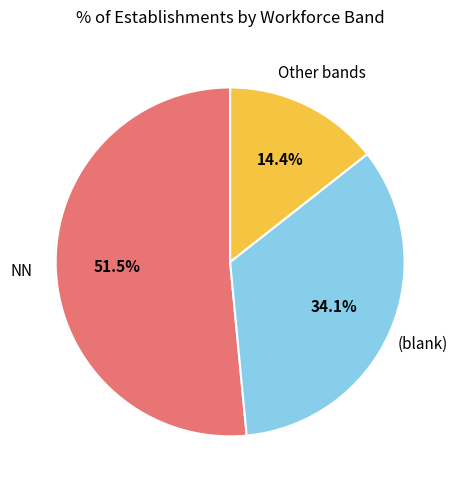

Does any single category account for the majority?

Yes